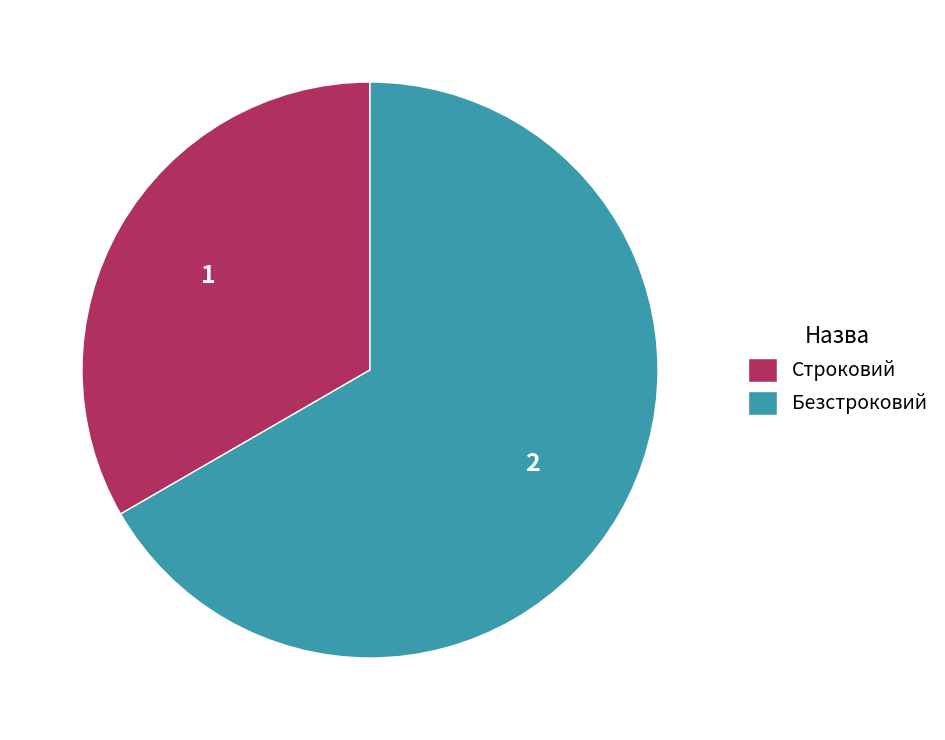

Is it true that Строковий is 33% of the pie?

True